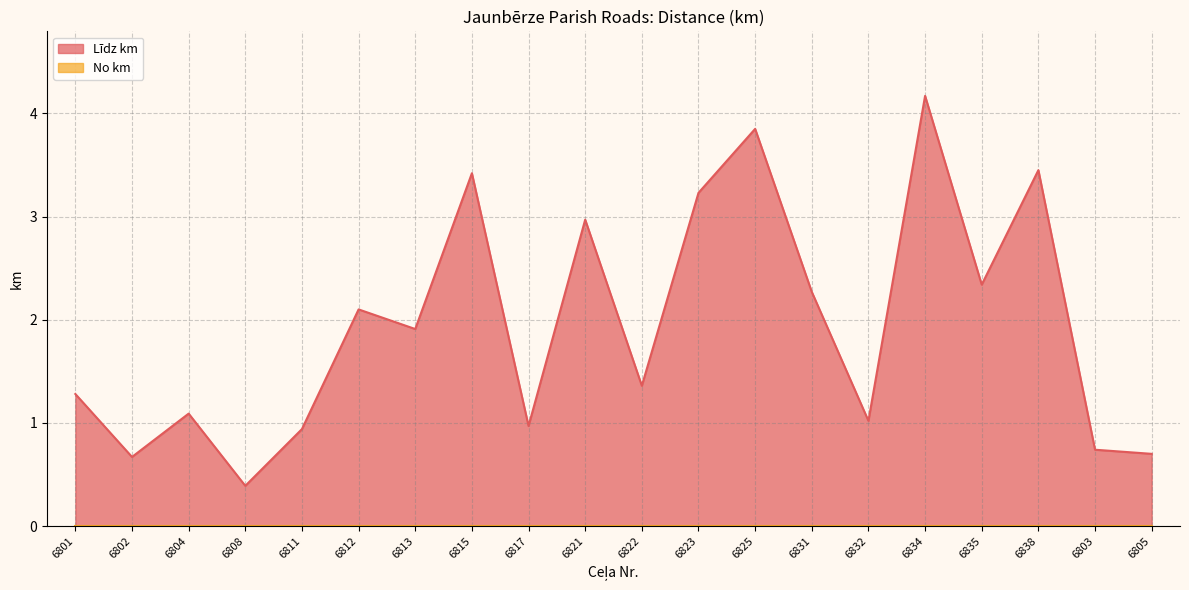

Rank the categories by value from highest to lowest.

6834, 6825, 6838, 6815, 6823, 6821, 6835, 6831, 6812, 6813, 6822, 6801, 6804, 6832, 6817, 6811, 6803, 6805, 6802, 6808